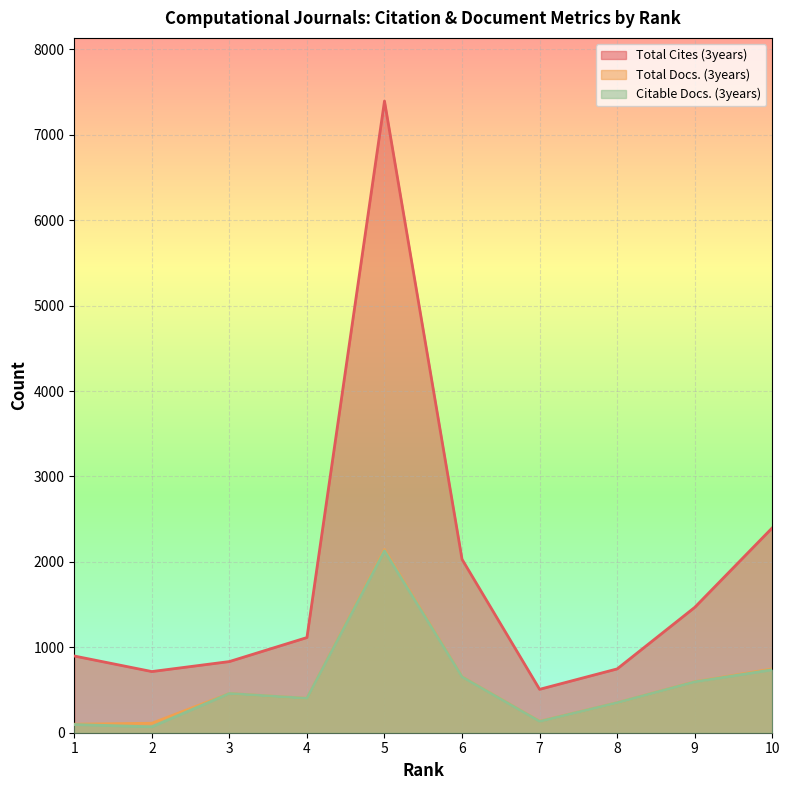

True or false: Total Cites (3years) and Total Docs. (3years) cross at least once.

False